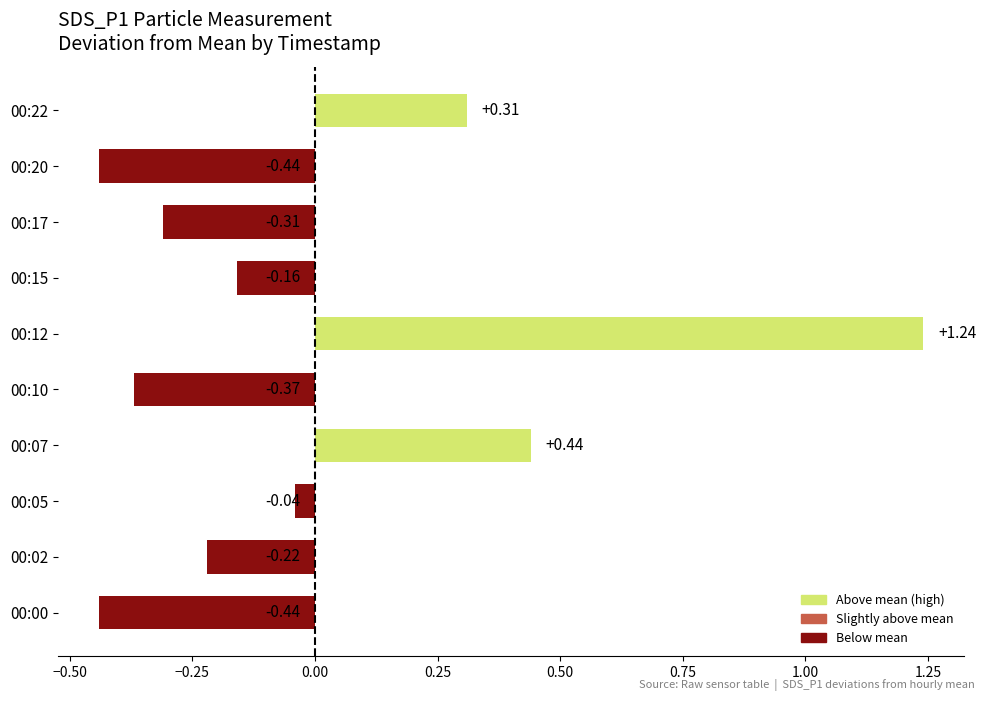

What is the difference between the maximum and second lowest values?

1.7